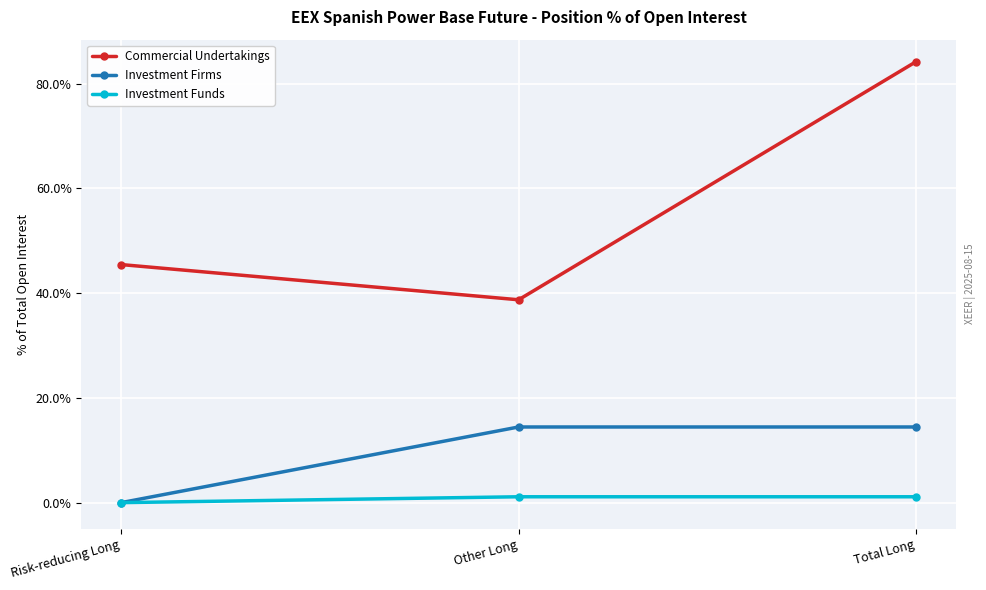

Which series has the largest total across all categories?

Commercial Undertakings